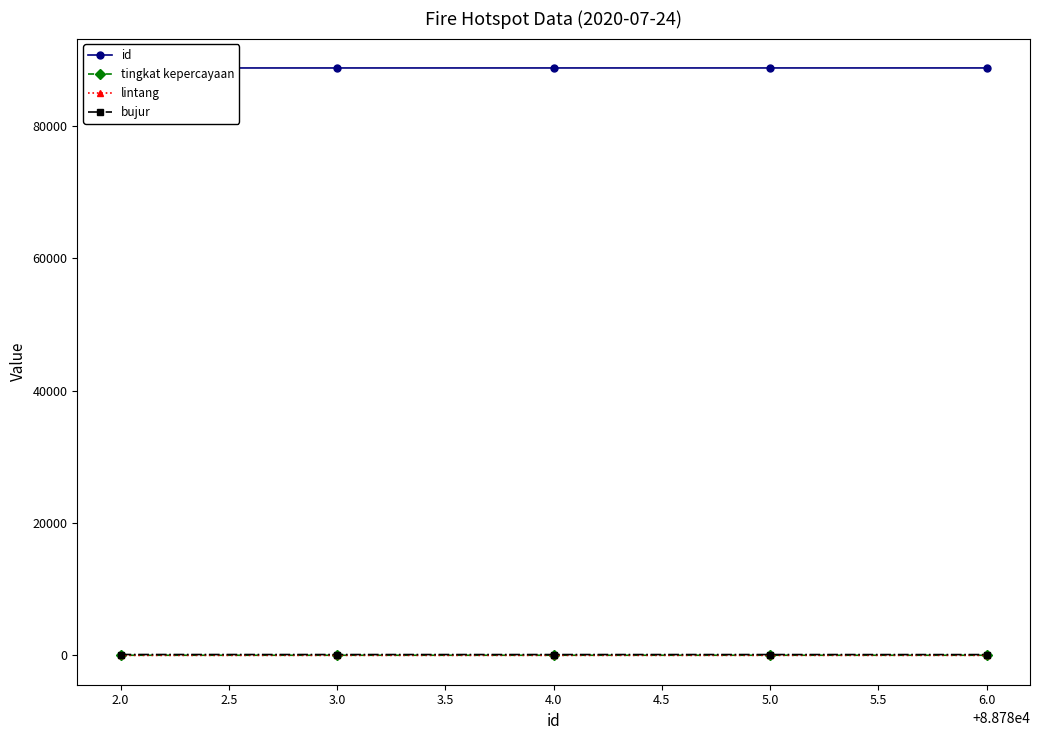

True or false: id and lintang intersect in this chart.

False